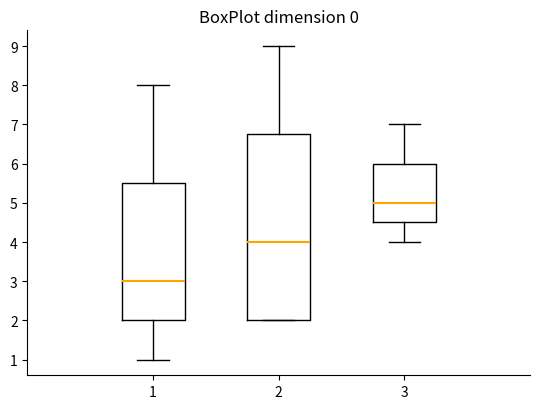

Reading left to right, read every box against the y-axis: the position of its median line, the range the box covers, and the ends of its whiskers. The values are not printed on the chart, so give them approximately, as read against the axis.

1: median 3.0, box 2.0 to 5.5, whiskers 1.0 to 8.0
2: median 4.0, box 2.0 to 6.8, whiskers 2.0 to 9.0
3: median 5.0, box 4.5 to 6.0, whiskers 4.0 to 7.0